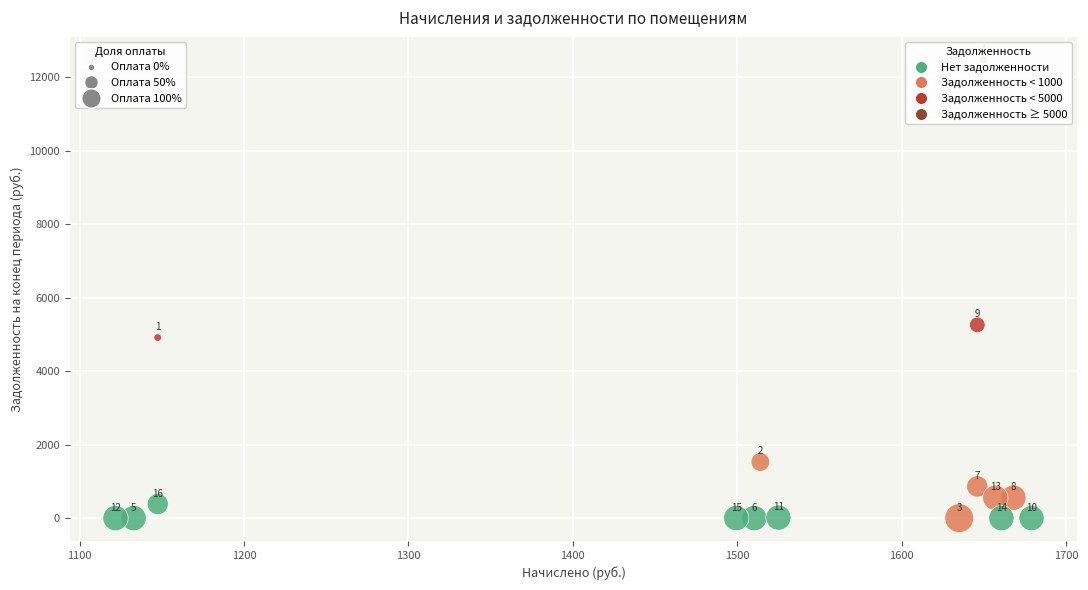

What is the range of Y values (max minus min)?

12471.3